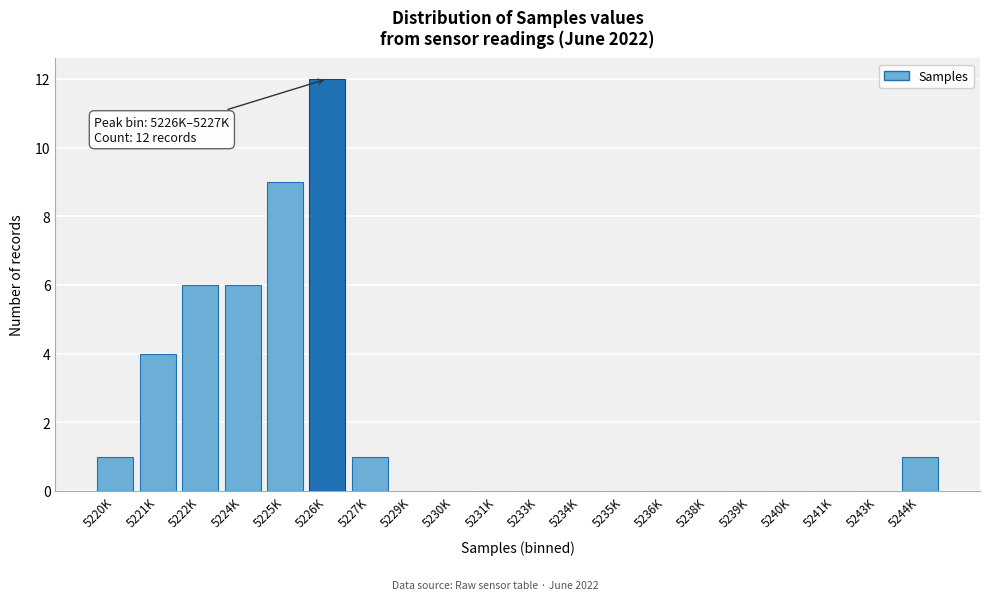

Reading left to right, list all the values displayed in this chart.

5220K=1	5221K=4	5222K=6	5224K=6	5225K=9	5226K=12	5227K=1	5229K=0	5230K=0	5231K=0	5233K=0	5234K=0	5235K=0	5236K=0	5238K=0	5239K=0	5240K=0	5241K=0	5243K=0	5244K=1